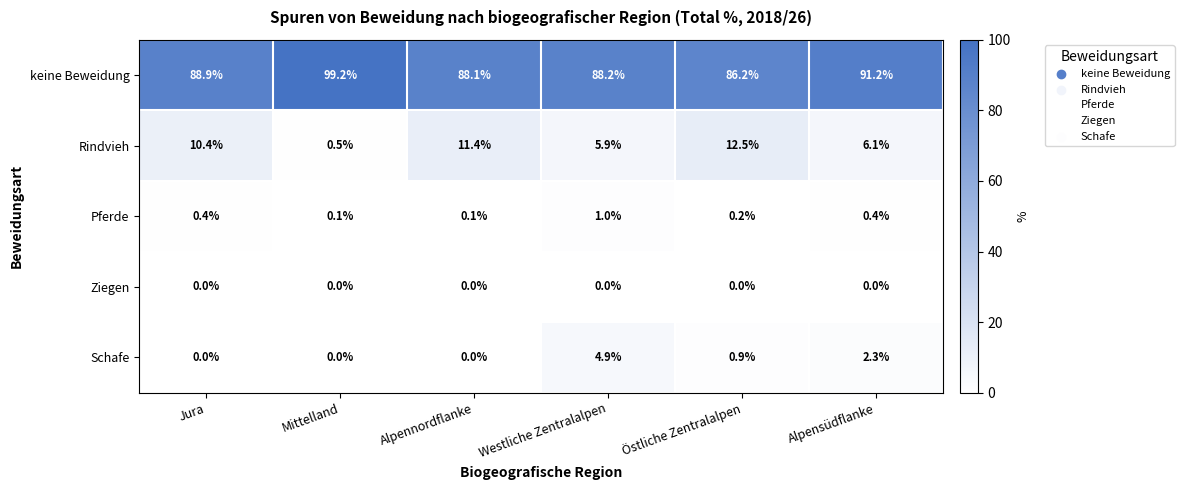

At how many categories does at least one series exceed 93?

1